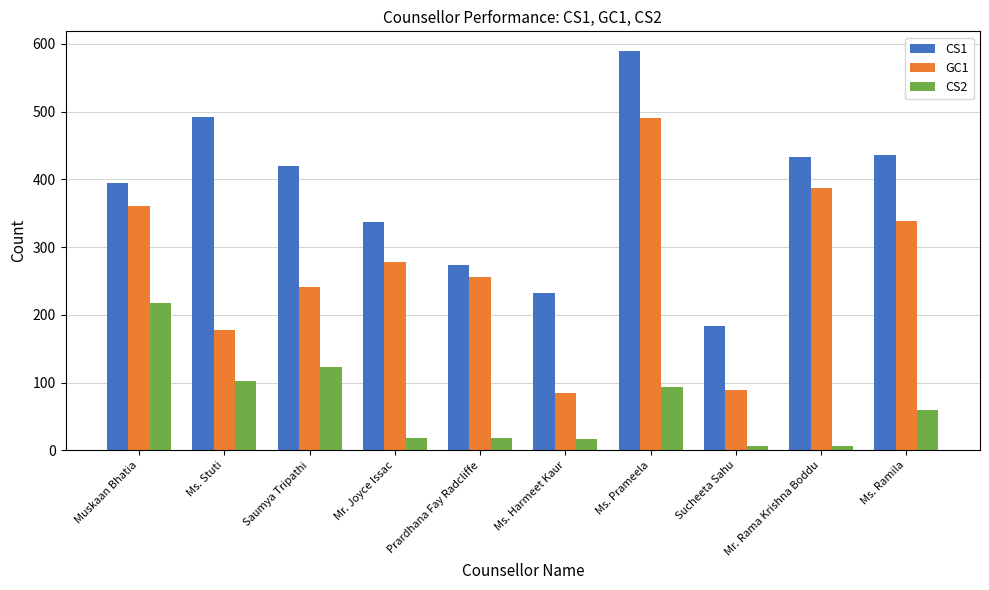

The value of CS1 at Mr. Rama Krishna Boddu is 433. True or false?

True